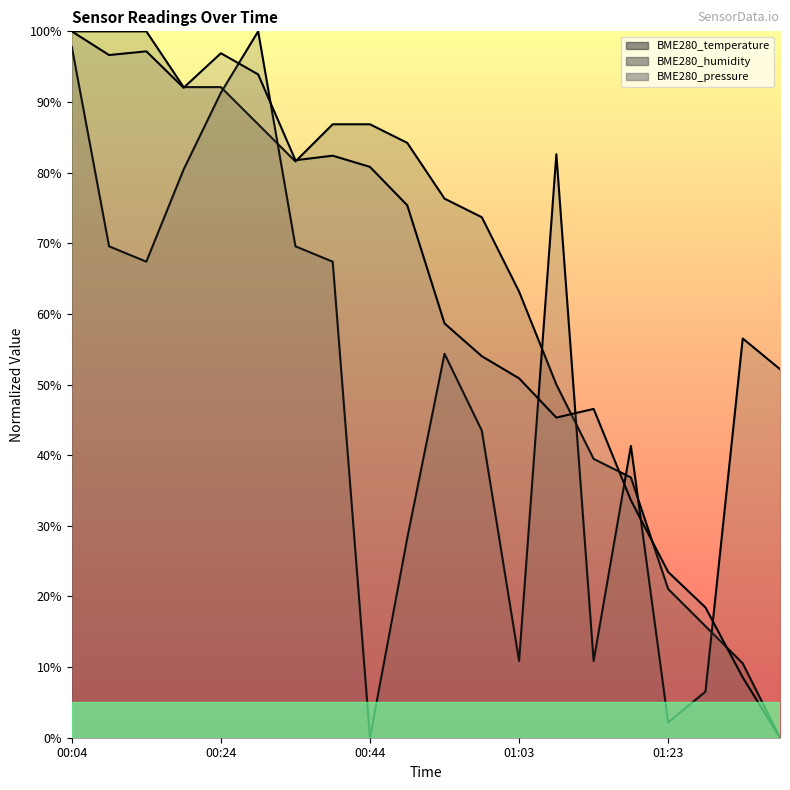

What is the difference between the maximum and minimum values in the BME280_humidity series?

100.0